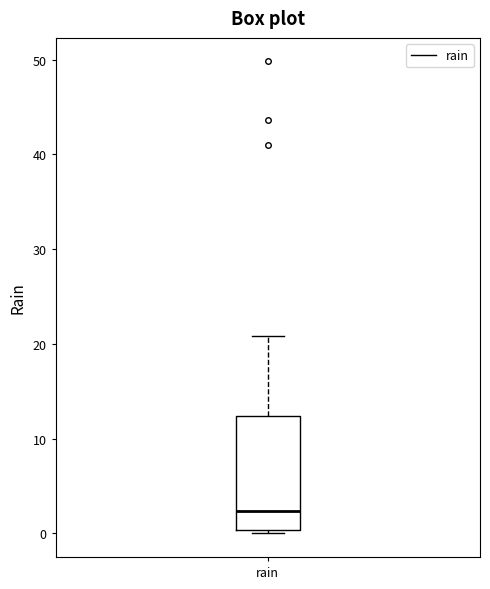

Transcribe this box plot: give where the median line is, the range the box spans, and where the two whiskers end, as read against the y-axis. The values are not printed on the chart, so give them approximately, as read against the axis.

median 2, box 0 to 12, whiskers 0 (just below the box's lower edge) to 21